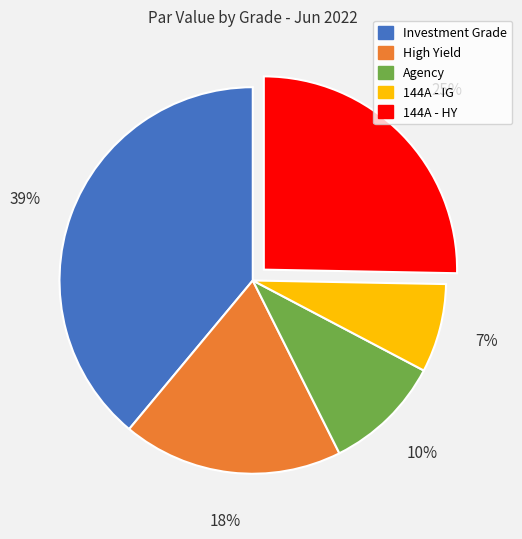

What is the smallest slice in the pie chart?

144A - IG